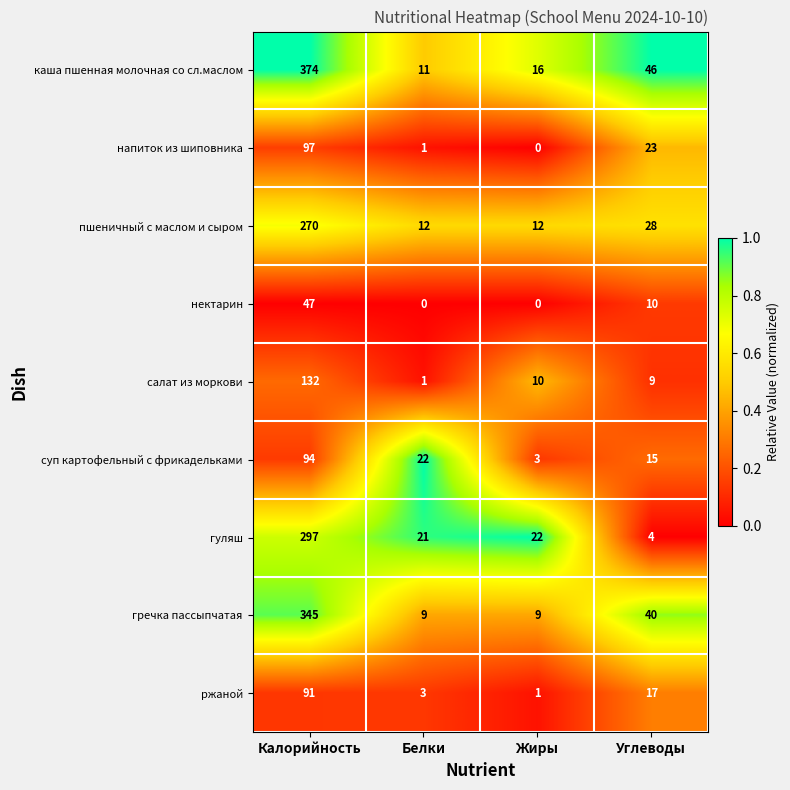

The value of нектарин at Жиры is 0. True or false?

True